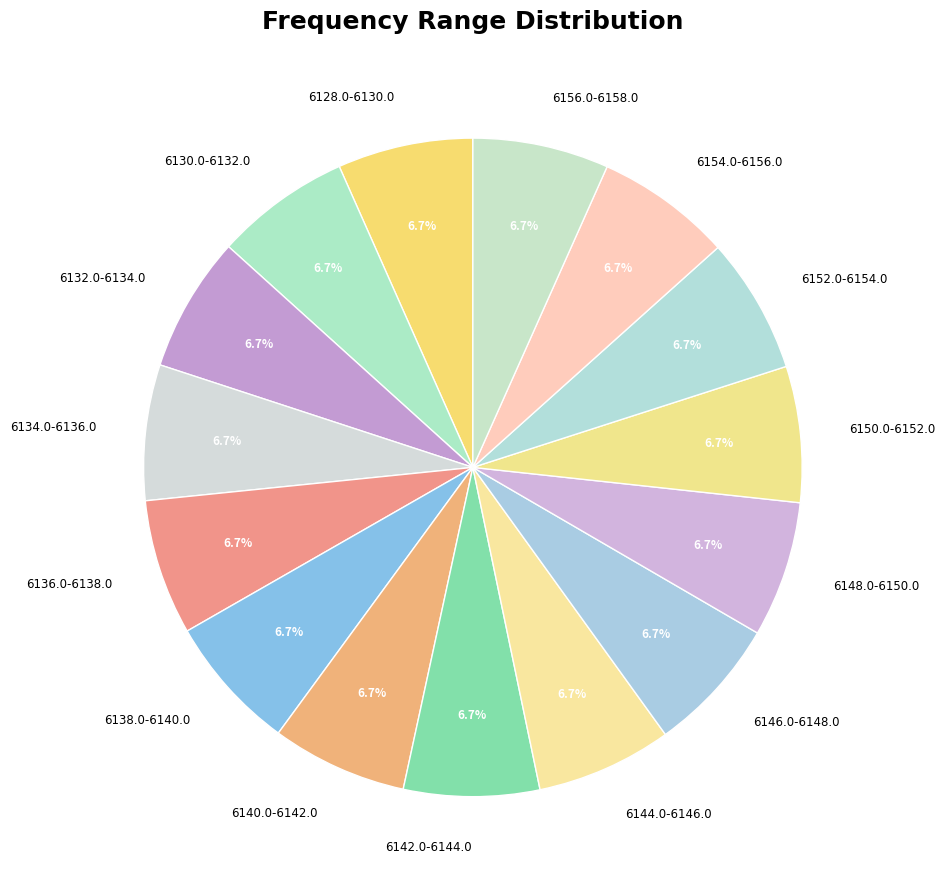

The 6150.0-6152.0 slice represents 19% of the pie. True or false?

False